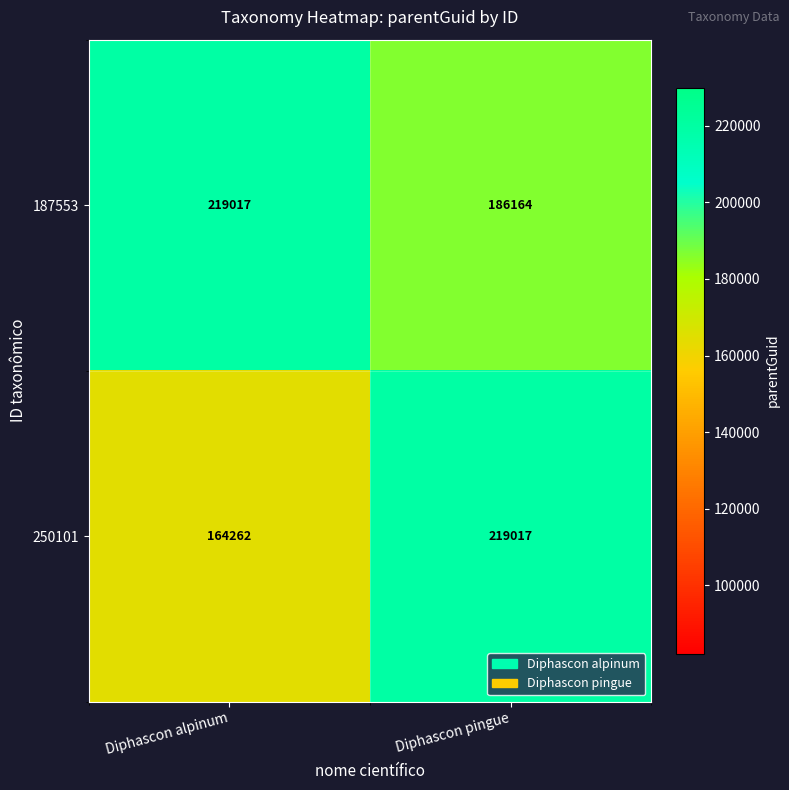

Which category has the highest value in the 187553 series?

Diphascon alpinum